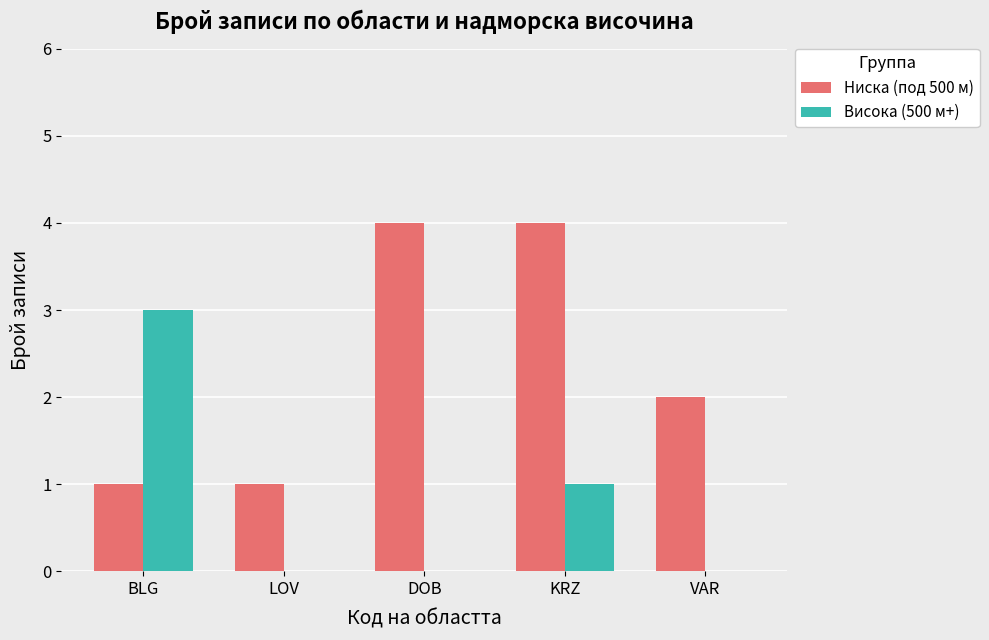

What is the maximum value shown in the chart?

4